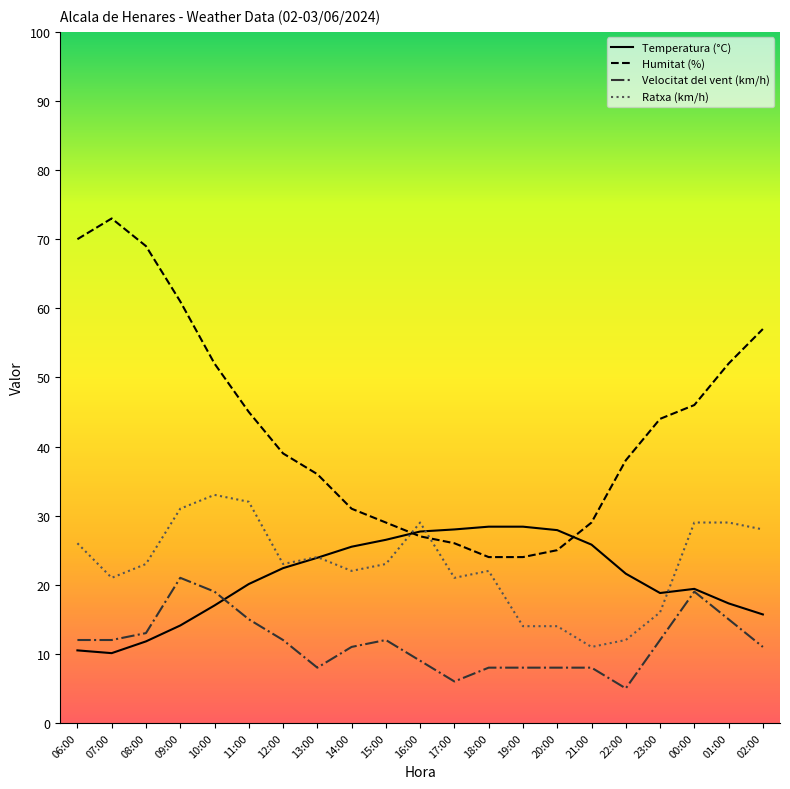

The value of Humitat (%) at 18:00 is 24.0. True or false?

True